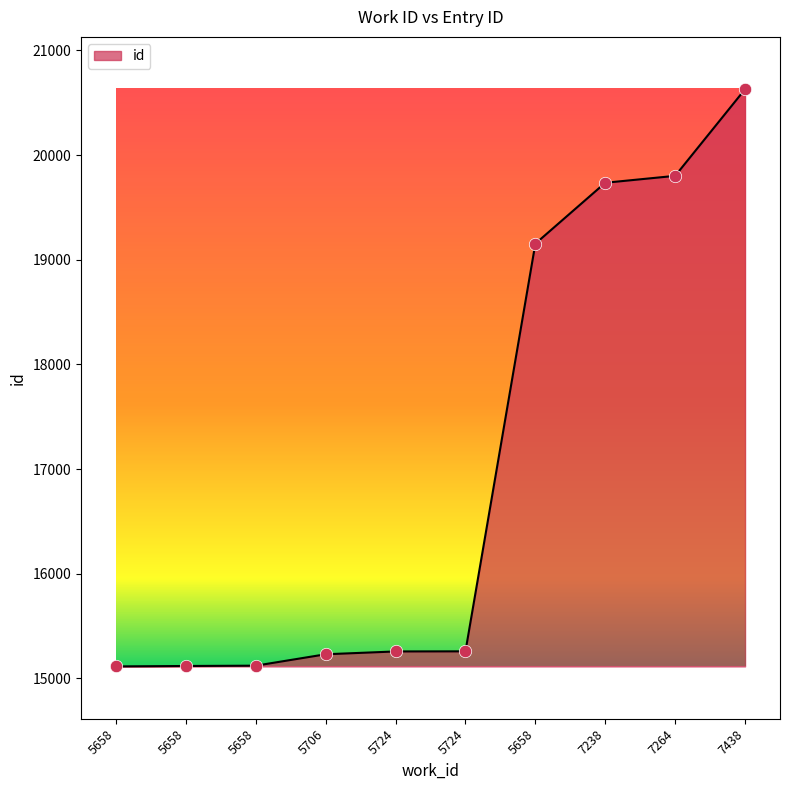

What is the change in value from 5658 to 5724?

+143